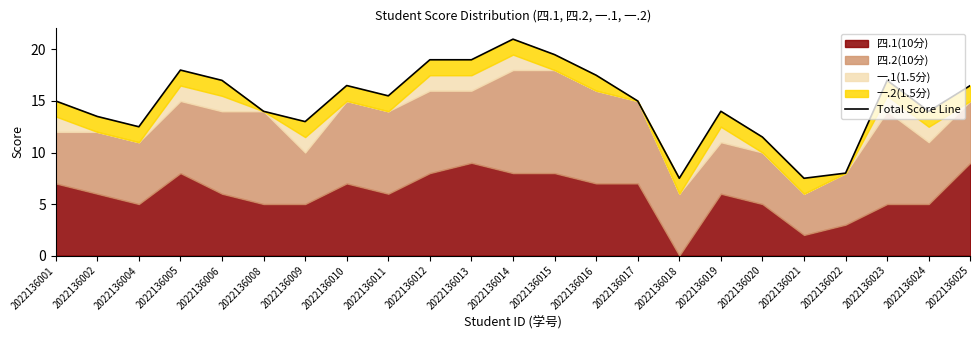

List the labels in order of value, largest first.

2022136014, 2022136015, 2022136012, 2022136013, 2022136005, 2022136016, 2022136006, 2022136023, 2022136010, 2022136025, 2022136011, 2022136001, 2022136017, 2022136008, 2022136019, 2022136024, 2022136002, 2022136009, 2022136004, 2022136020, 2022136022, 2022136018, 2022136021